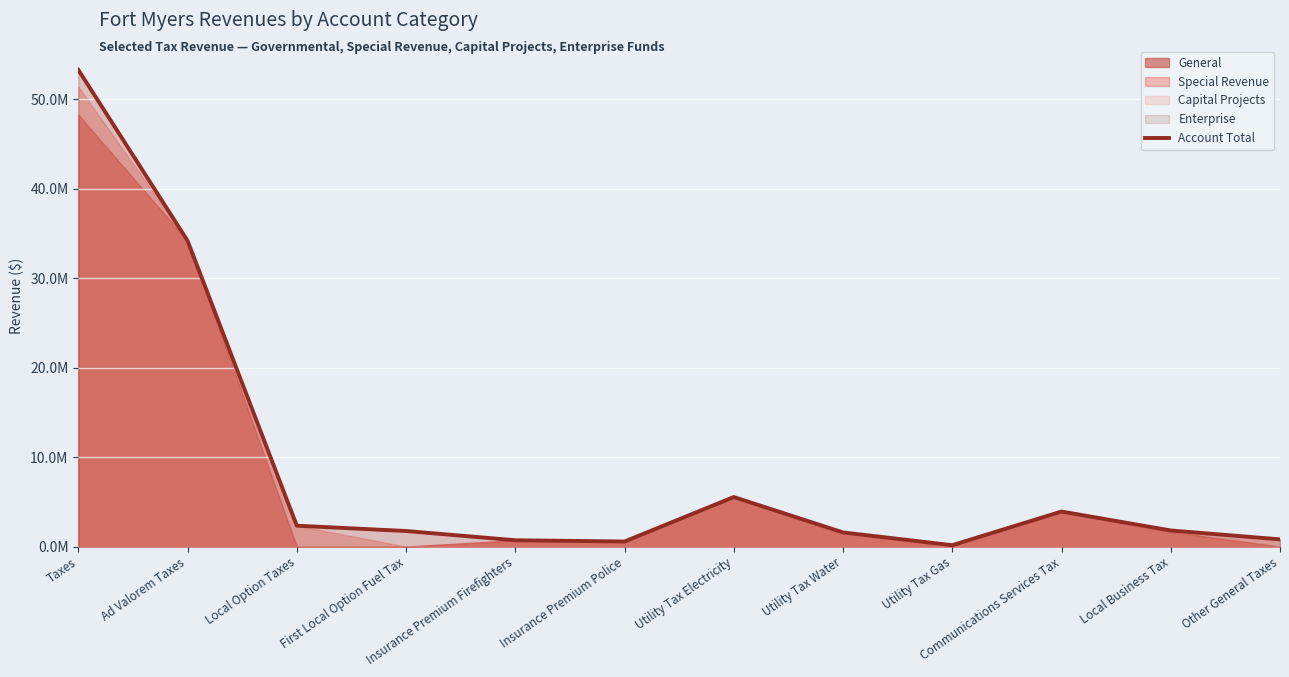

Rank the categories by value from lowest to highest.

Utility Tax Gas, Insurance Premium Police, Insurance Premium Firefighters, Other General Taxes, Utility Tax Water, First Local Option Fuel Tax, Local Business Tax, Local Option Taxes, Communications Services Tax, Utility Tax Electricity, Ad Valorem Taxes, Taxes